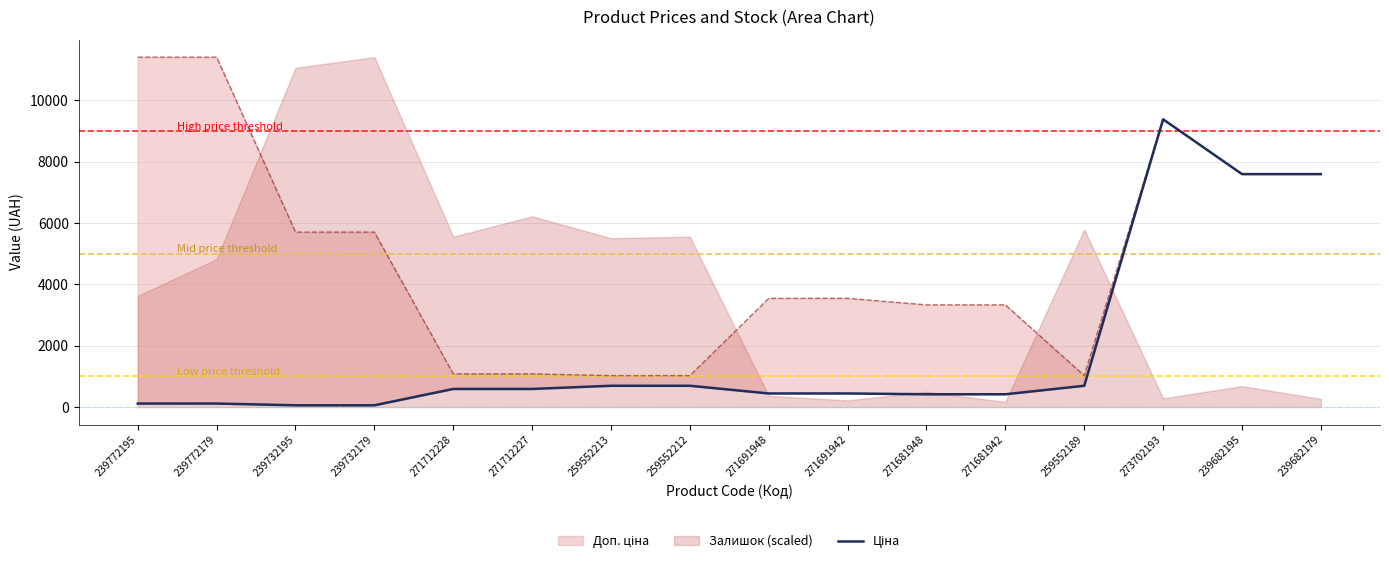

How many data points are above 589?

8